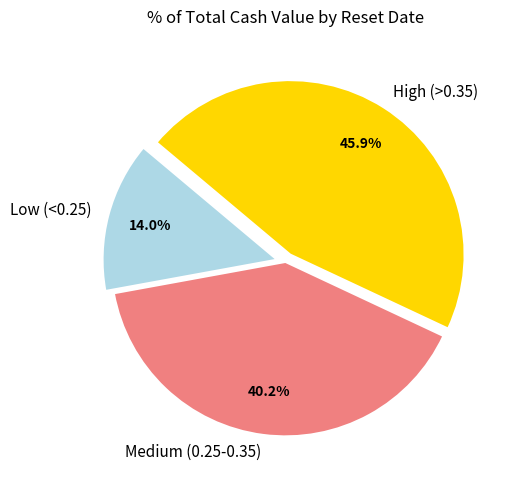

Does any single category account for the majority?

No